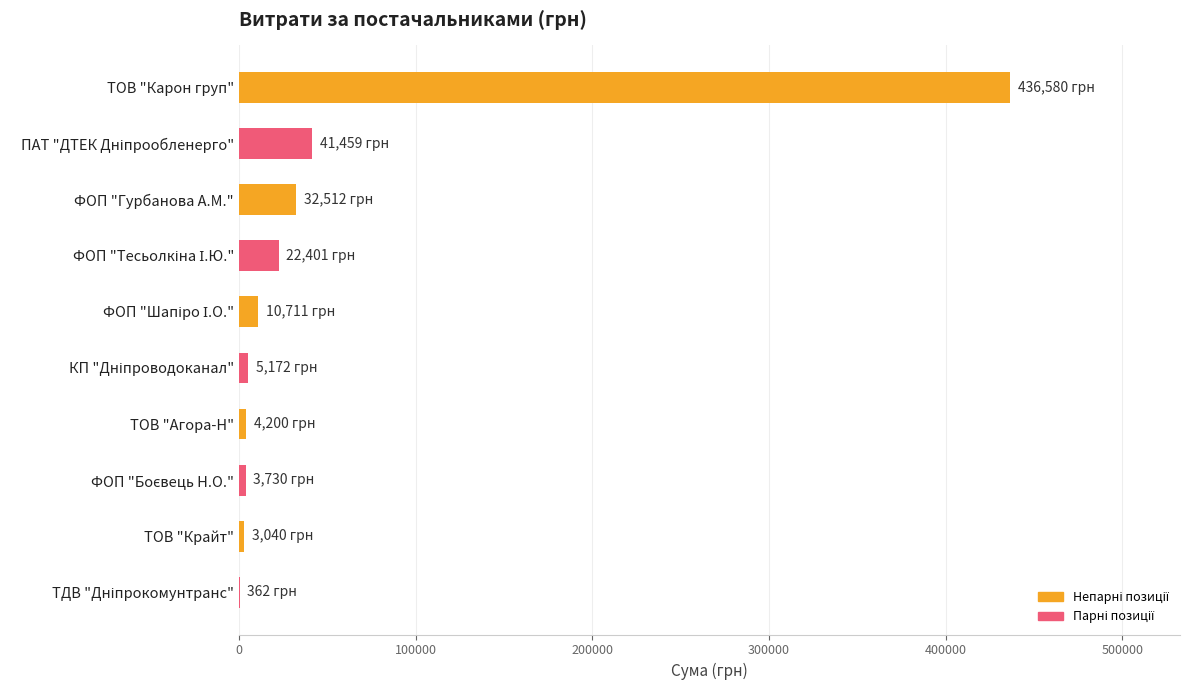

True or false: the data shows 32511.6 at ФОП "Гурбанова А.М.".

True